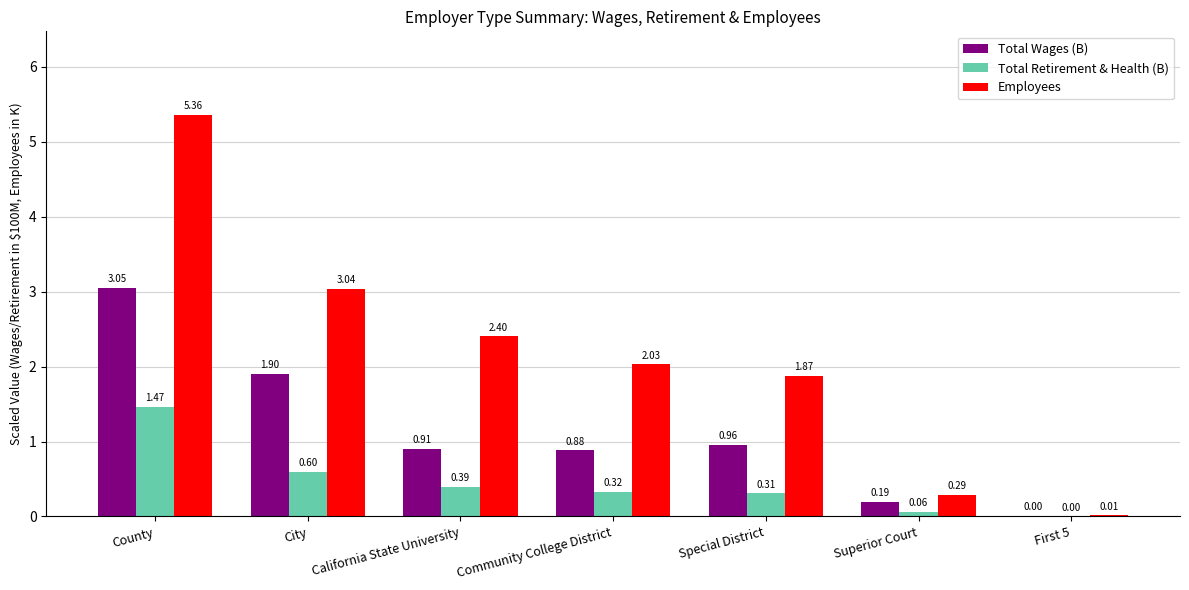

What are all the series names shown in the legend?

Total Wages (B), Total Retirement & Health (B), Employees